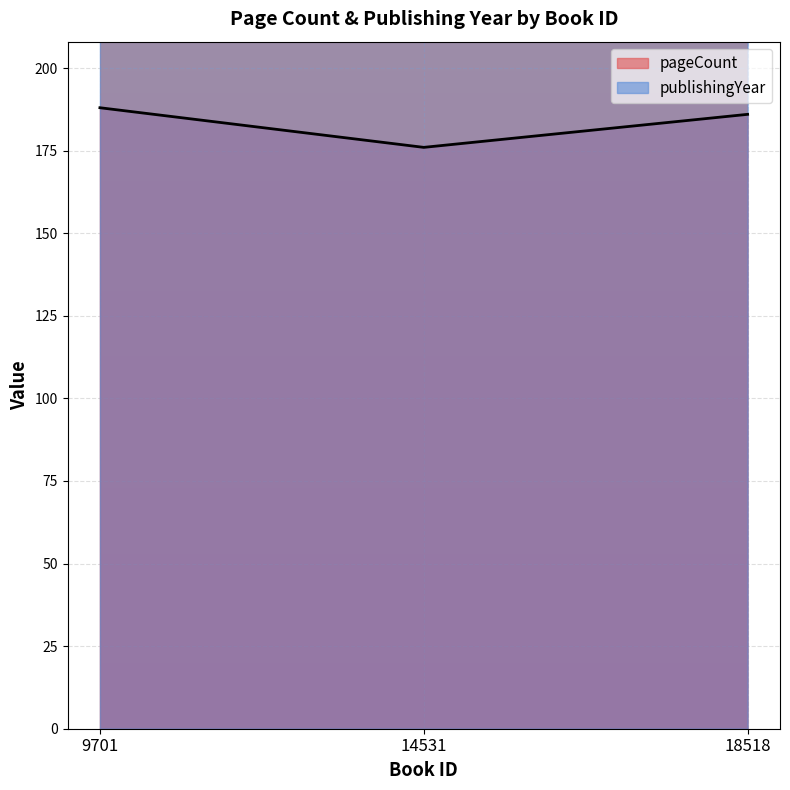

How many categories are shown in the chart?

3